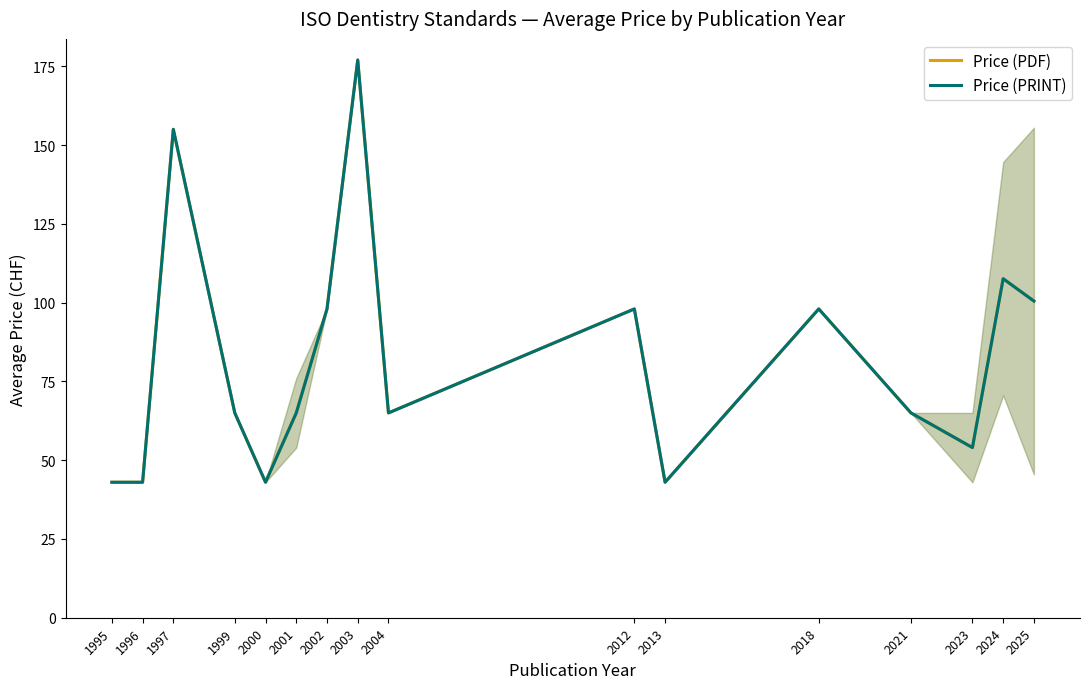

Is it true that Price (PRINT) equals 44.1 at 1999?

False